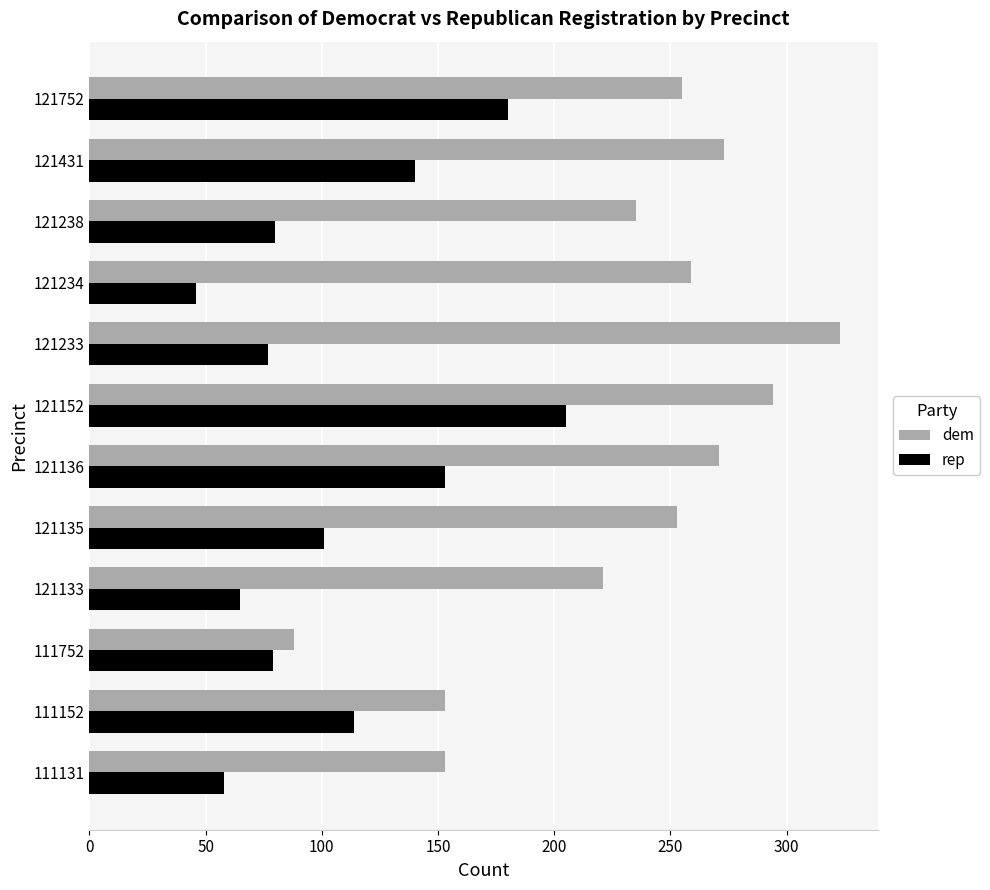

List the series in order of their peak value, lowest first.

rep, dem